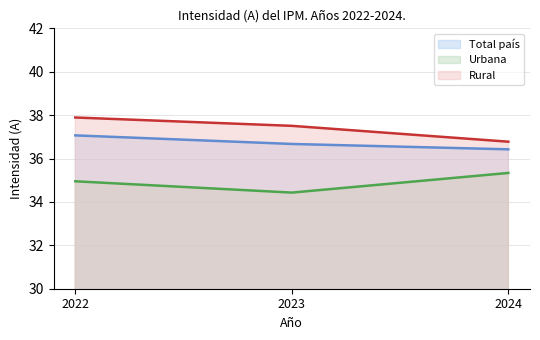

Count the Rural values in the range 36 to 37.

1